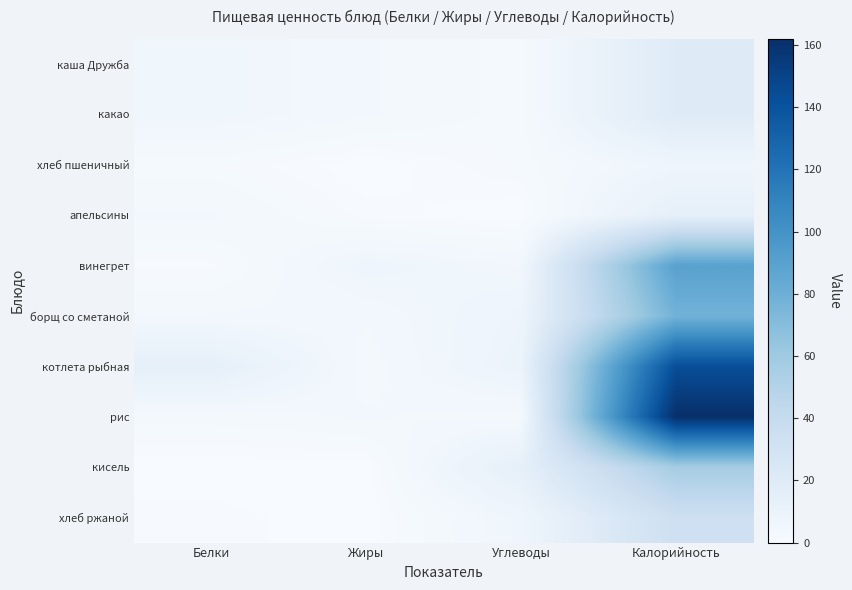

Reading right to left, extract all data points from this chart.

каша Дружба: Калорийность=19.8	Углеводы=2.0	Жиры=4.0	Белки=6.2
какао: Калорийность=19.8	Углеводы=2.0	Жиры=4.0	Белки=6.2
хлеб пшеничный: Калорийность=7.0	Углеводы=2.0	Жиры=0.0	Белки=2.0
апельсины: Калорийность=14.0	Углеводы=0.0	Жиры=1.0	Белки=4.0
винегрет: Калорийность=90.0	Углеводы=5.0	Жиры=7.0	Белки=1.0
борщ со сметаной: Калорийность=78.0	Углеводы=8.0	Жиры=4.0	Белки=4.0
котлета рыбная: Калорийность=143.0	Углеводы=9.0	Жиры=3.0	Белки=14.0
рис: Калорийность=162.0	Углеводы=3.0	Жиры=4.0	Белки=3.0
кисель: Калорийность=57.0	Углеводы=14.0	Жиры=0.0	Белки=0.0
хлеб ржаной: Калорийность=34.0	Углеводы=6.7	Жиры=0.0	Белки=1.0